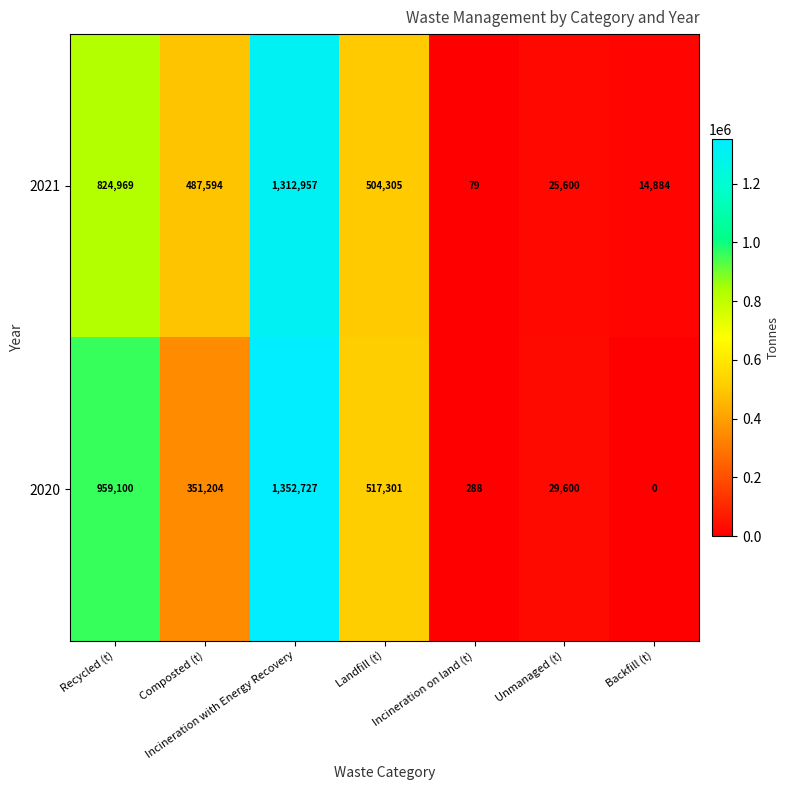

How many distinct data groups are displayed?

2